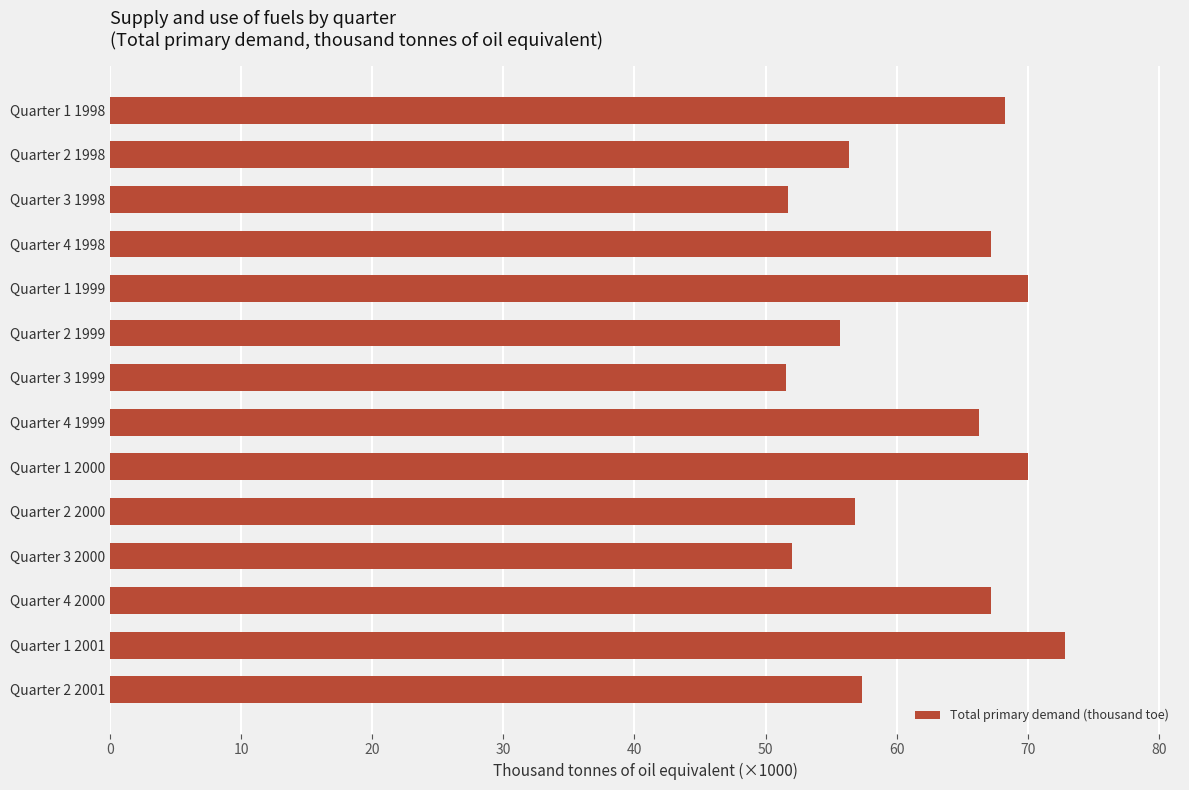

Is it true that the value at Quarter 2 1999 is 31.5?

False